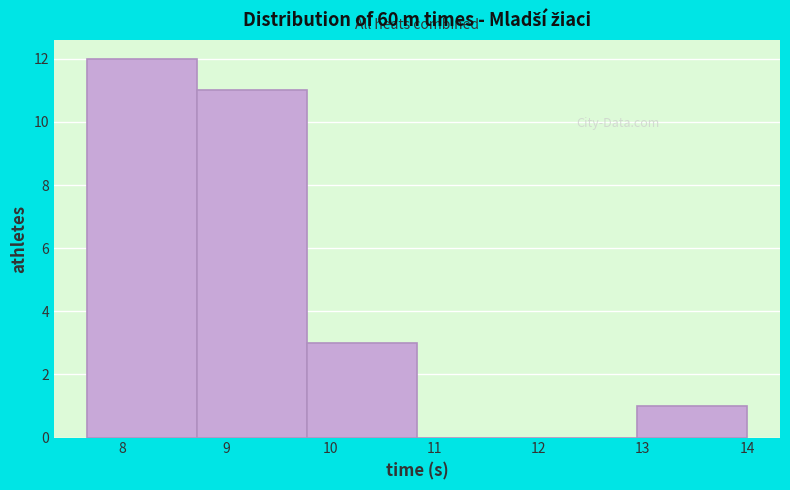

Reading left to right, transcribe this chart: for each bar, give the range it covers on the x-axis and its height. Neither the bar edges nor the heights are printed on the chart, so give them approximately, as read against the axes.

7.7 to 8.7: 12
8.7 to 9.8: 11
9.8 to 10.8: 3
10.8 to 11.9: 0
11.9 to 12.9: 0
12.9 to 14.0: 1